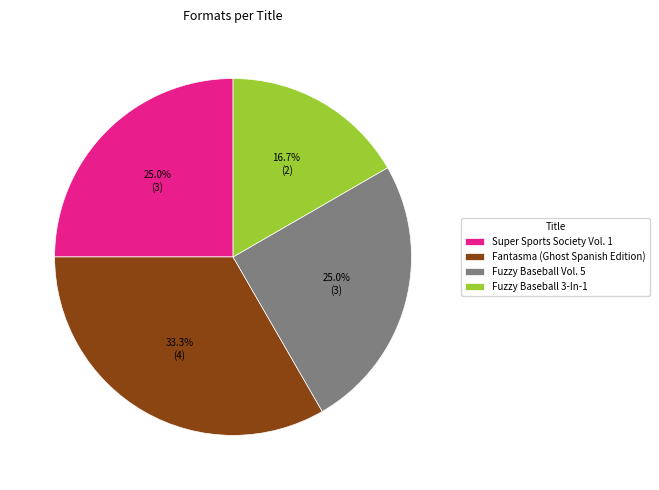

Which category has the biggest portion of the pie?

Fantasma (Ghost Spanish Edition)